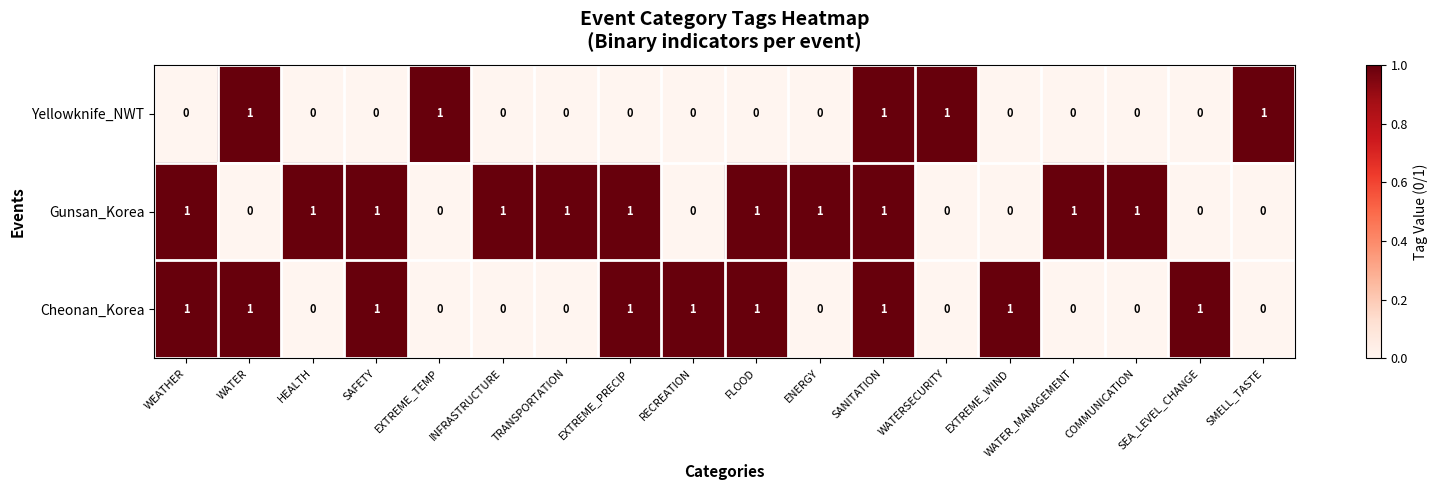

The value of Gunsan_Korea at SEA_LEVEL_CHANGE is 0. True or false?

True